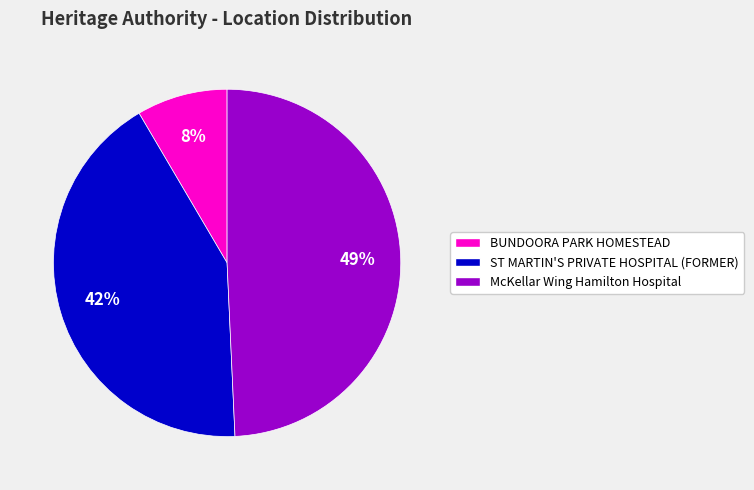

Count the number of slices in the pie.

3